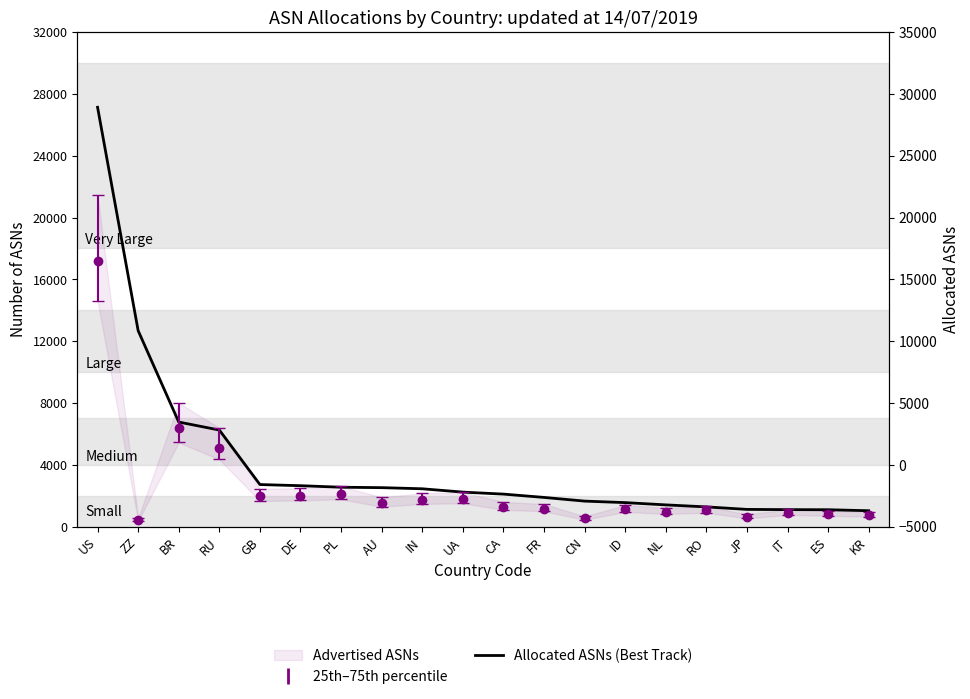

What is the sum of all values?

82169